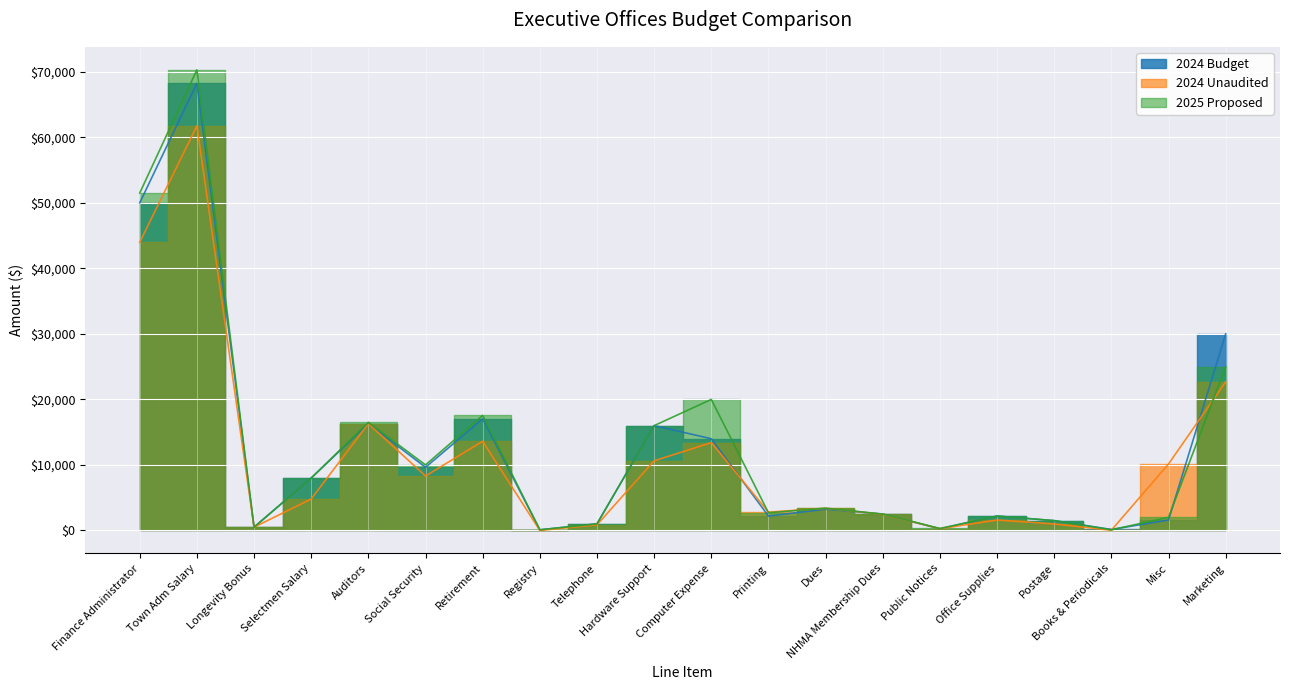

What is the lowest value of the 2024 Budget series?

100.0